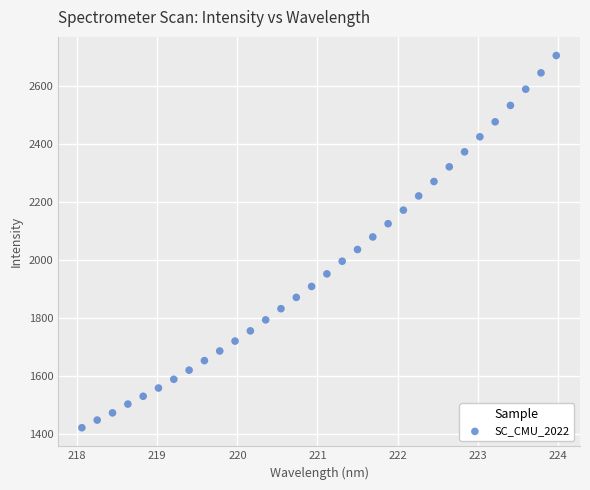

What is the range of Y values (max minus min)?

1284.0